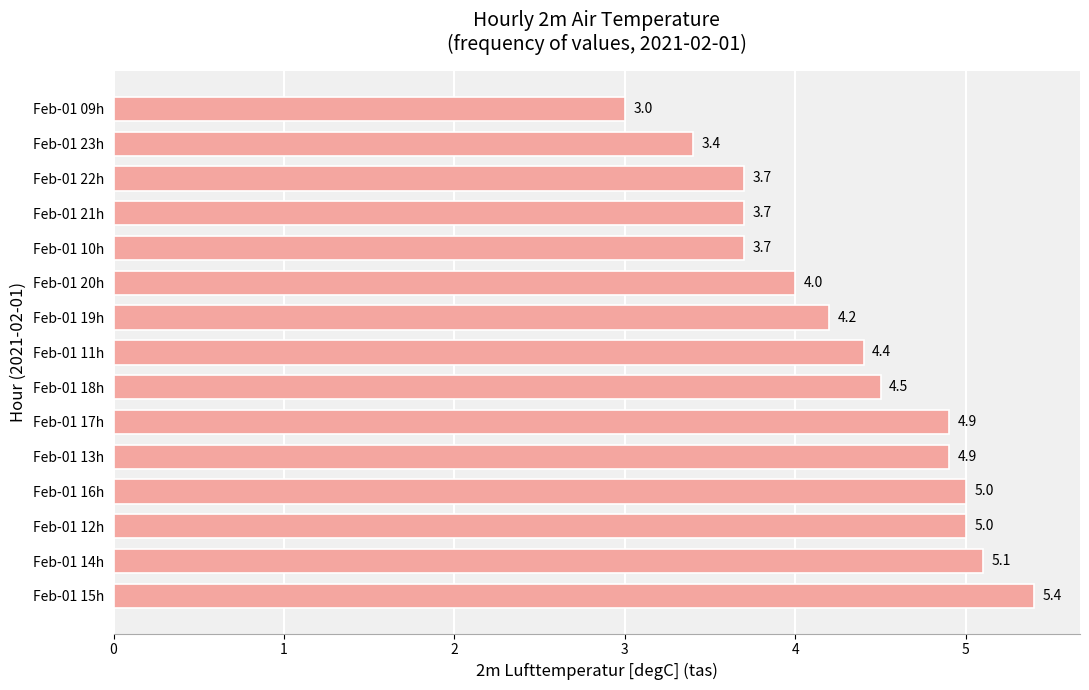

Reading bottom to top, list all the values displayed in this chart.

Feb-01 15h=5.4	Feb-01 14h=5.1	Feb-01 12h=5.0	Feb-01 16h=5.0	Feb-01 13h=4.9	Feb-01 17h=4.9	Feb-01 18h=4.5	Feb-01 11h=4.4	Feb-01 19h=4.2	Feb-01 20h=4.0	Feb-01 10h=3.7	Feb-01 21h=3.7	Feb-01 22h=3.7	Feb-01 23h=3.4	Feb-01 09h=3.0